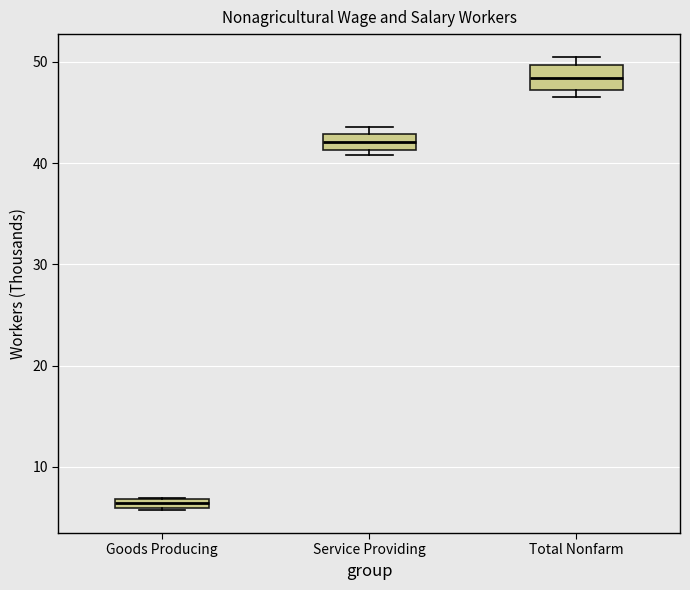

Where does the median line of the box for Service Providing sit on the y-axis? The values are not printed on the chart, so give them approximately, as read against the axis.

42